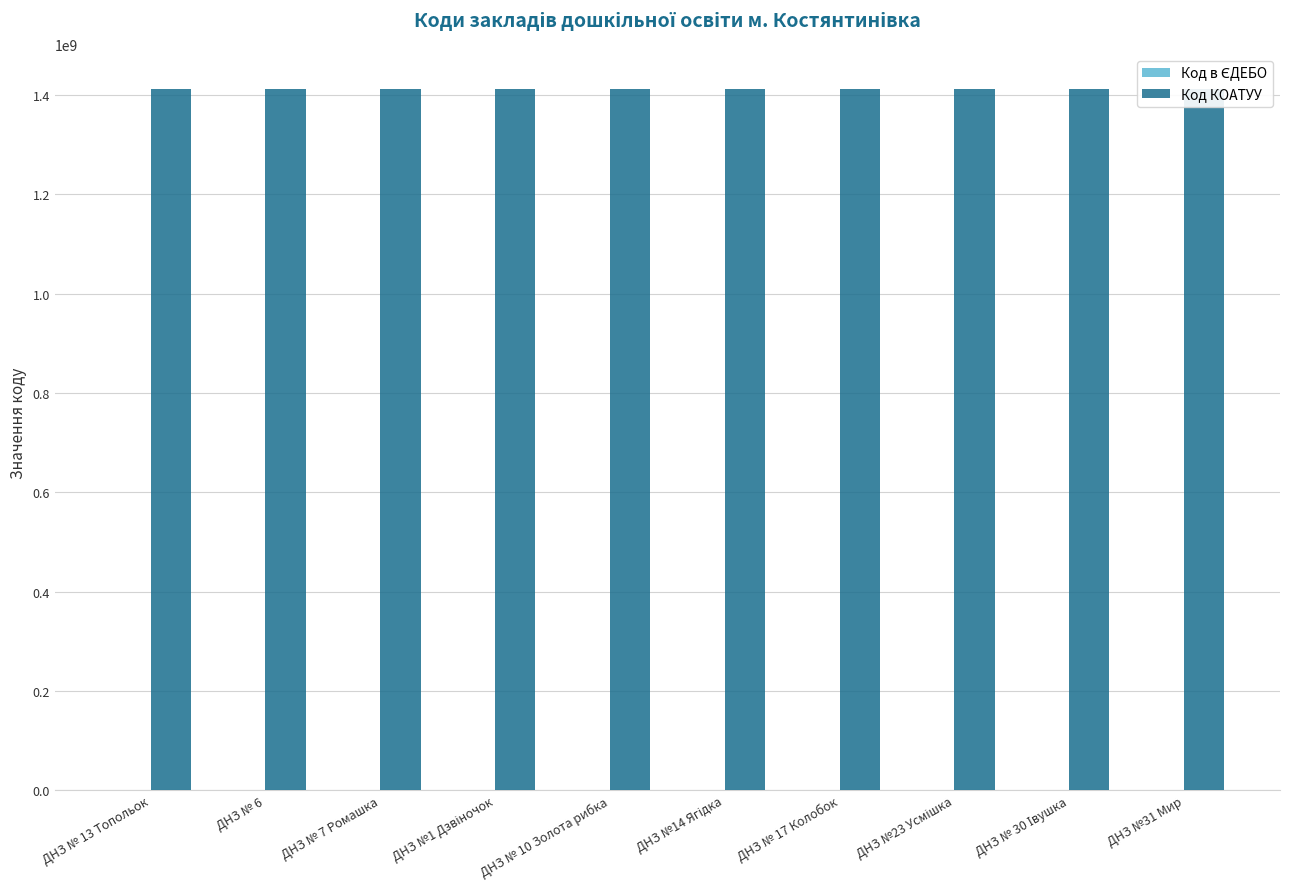

Reading left to right, extract all data points from this chart.

Код в ЄДЕБО: ДНЗ № 13 Топольок=166025	ДНЗ № 6=166020	ДНЗ № 7 Ромашка=166021	ДНЗ №1 Дзвіночок=166017	ДНЗ № 10 Золота рибка=166024	ДНЗ №14 Ягідка=166026	ДНЗ № 17 Колобок=166028	ДНЗ №23 Усмішка=166029	ДНЗ № 30 Івушка=166030	ДНЗ №31 Мир=166031
Код КОАТУУ: ДНЗ № 13 Топольок=1412600000	ДНЗ № 6=1412600000	ДНЗ № 7 Ромашка=1412600000	ДНЗ №1 Дзвіночок=1412600000	ДНЗ № 10 Золота рибка=1412600000	ДНЗ №14 Ягідка=1412600000	ДНЗ № 17 Колобок=1412600000	ДНЗ №23 Усмішка=1412600000	ДНЗ № 30 Івушка=1412600000	ДНЗ №31 Мир=1412600000